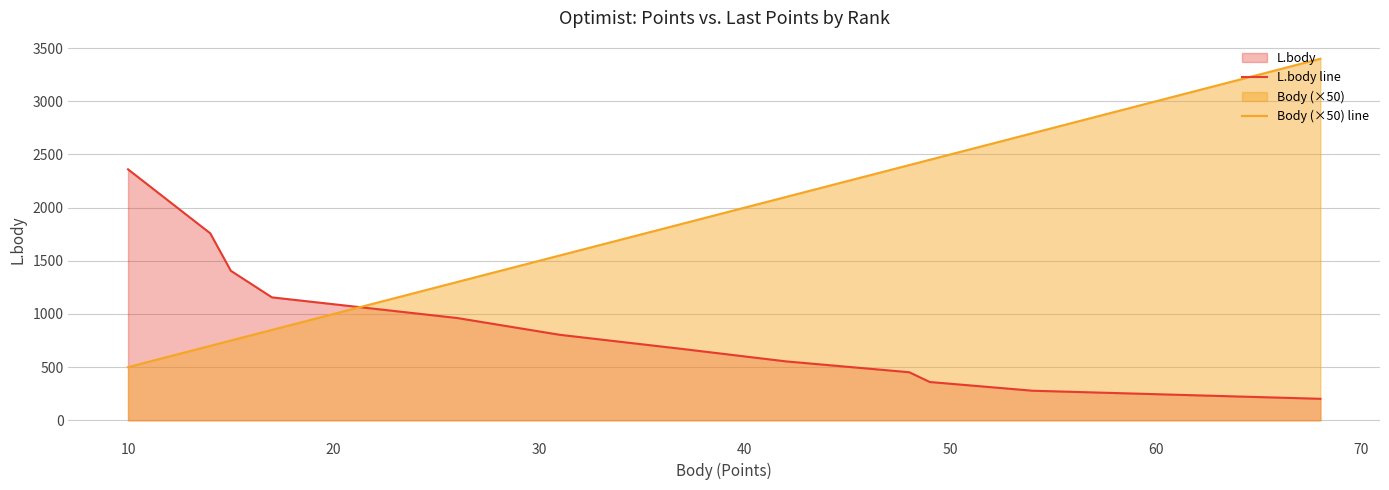

How many series are shown in this chart?

2